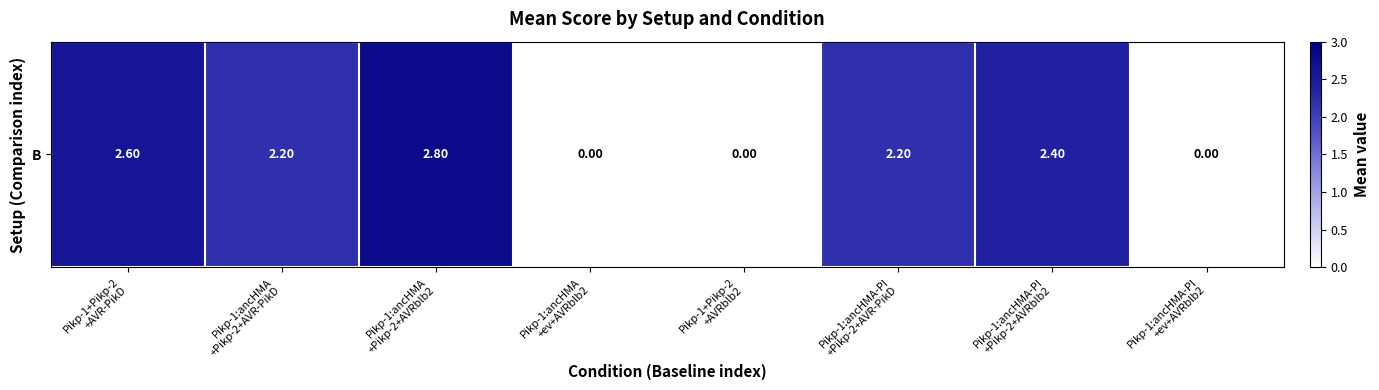

Count the number of values greater than 2.

5